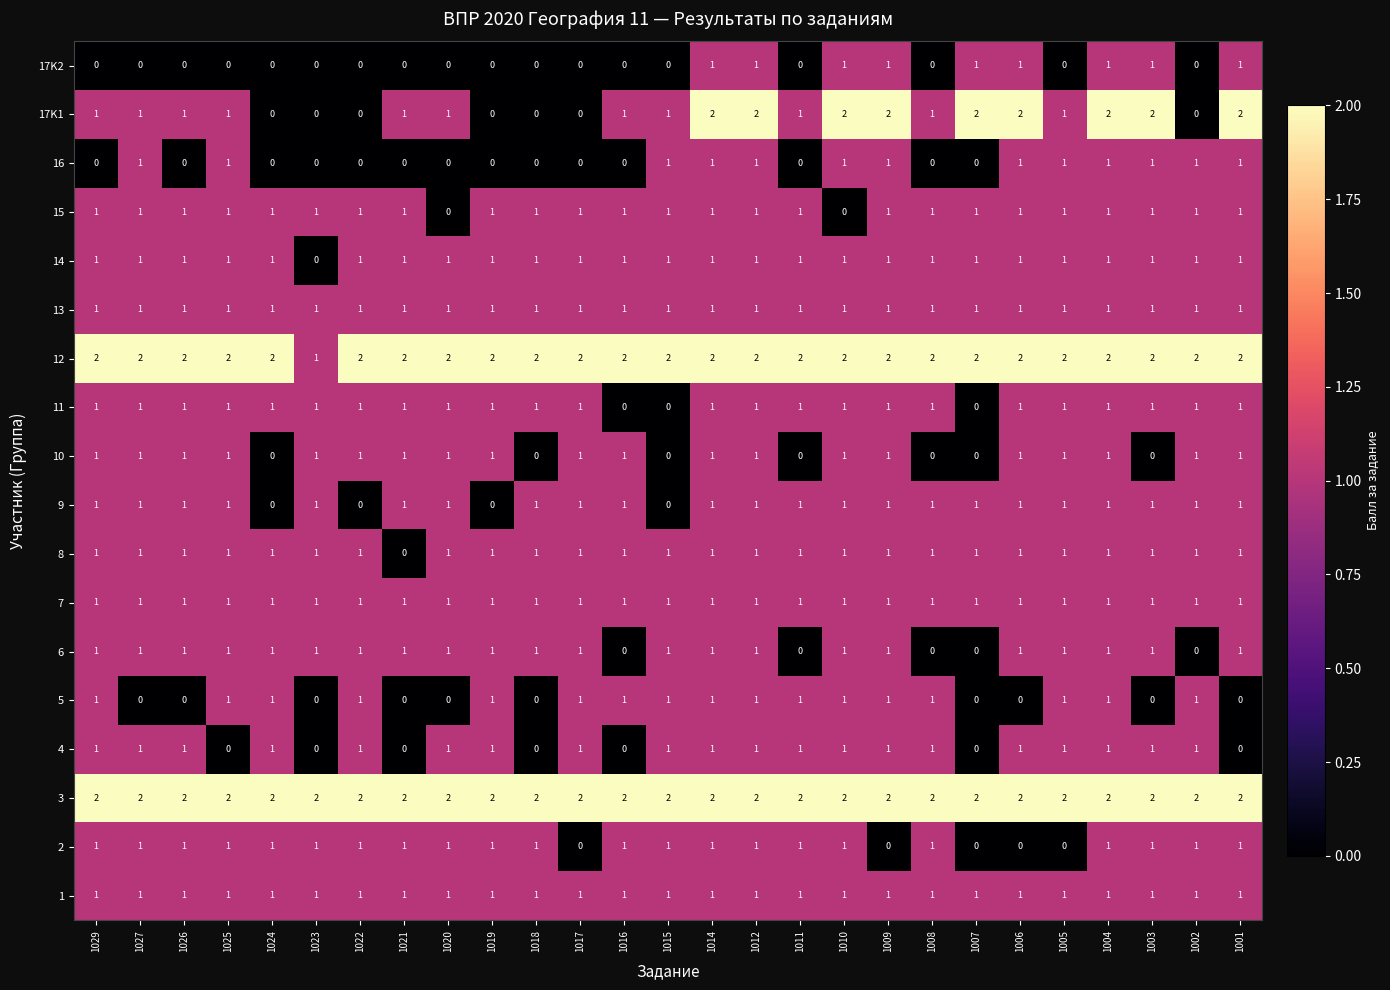

The value of 3 at 1022 is 2. True or false?

True